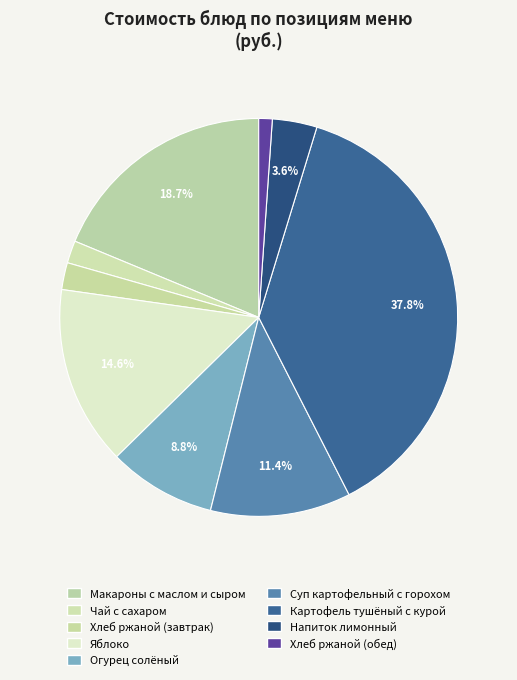

How many segments does this pie chart have?

9